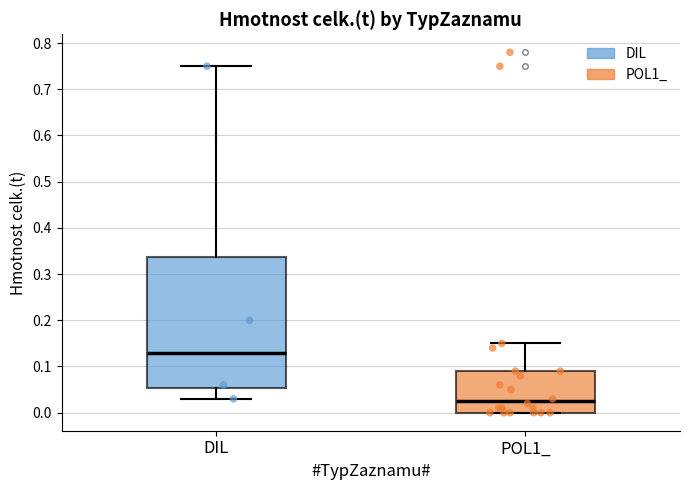

Comparing the boxes themselves (not the whiskers), which one is the tallest?

DIL